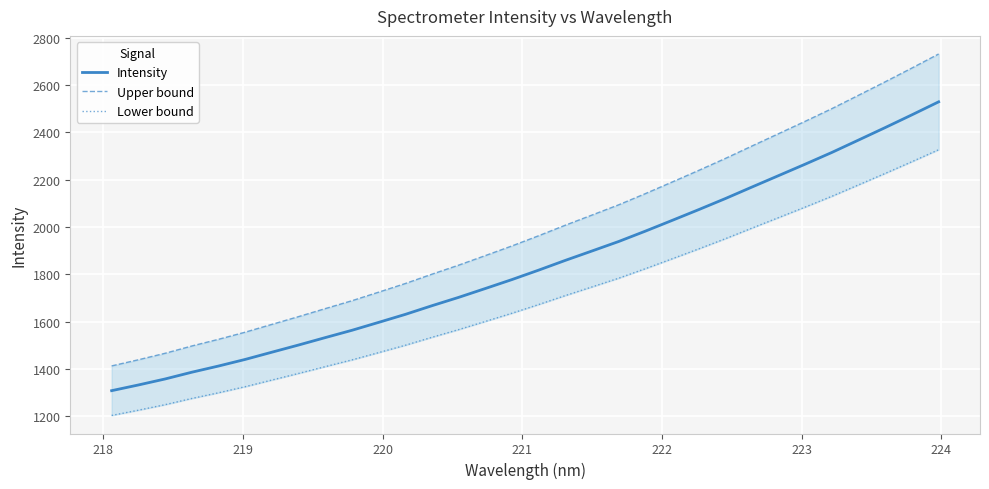

What is the lowest value of the Intensity series?

1308.2